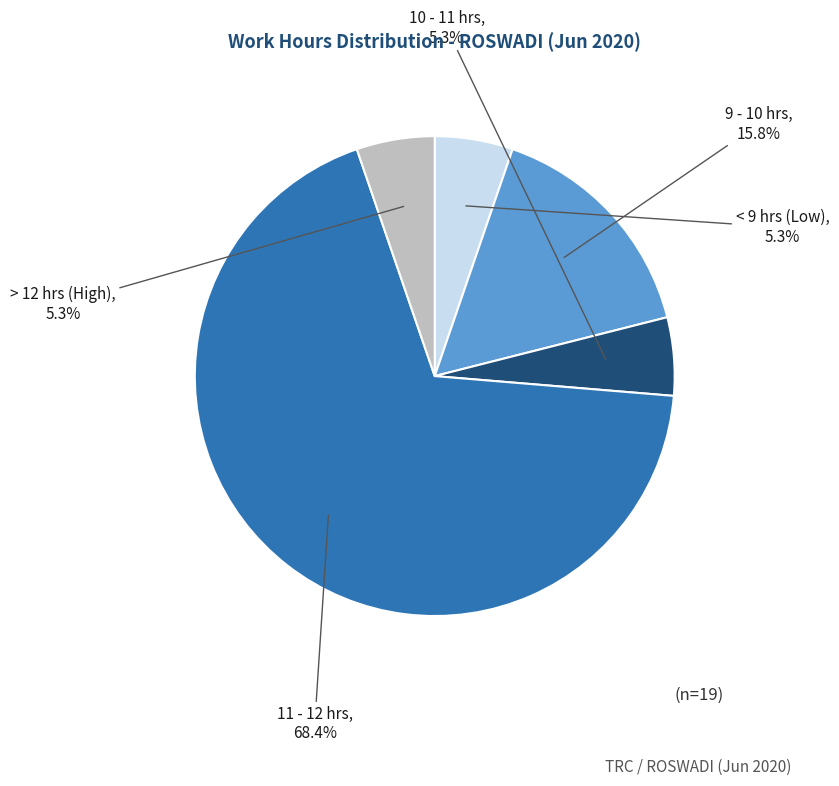

What is the ratio of the value at < 9 hrs (Low) to the value at 10 - 11 hrs?

1.0